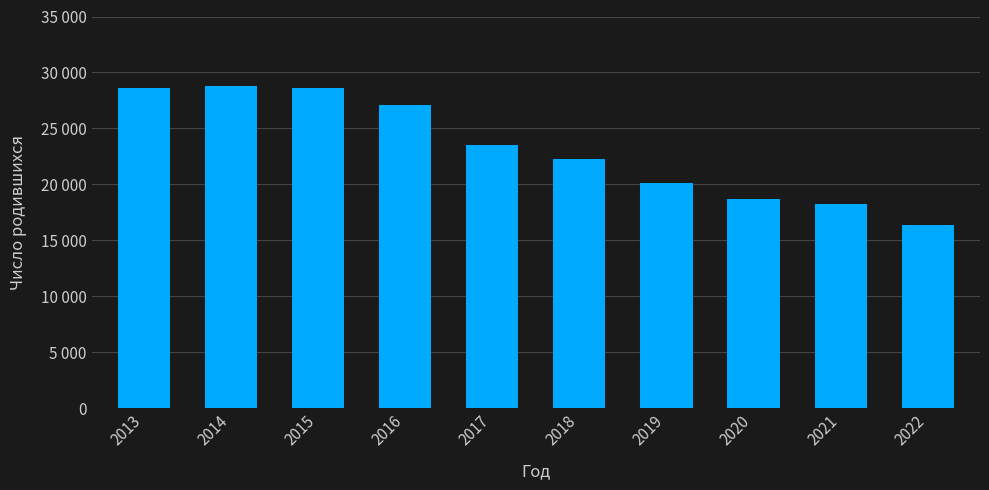

List the labels in order of value, smallest first.

2022, 2021, 2020, 2019, 2018, 2017, 2016, 2013, 2015, 2014